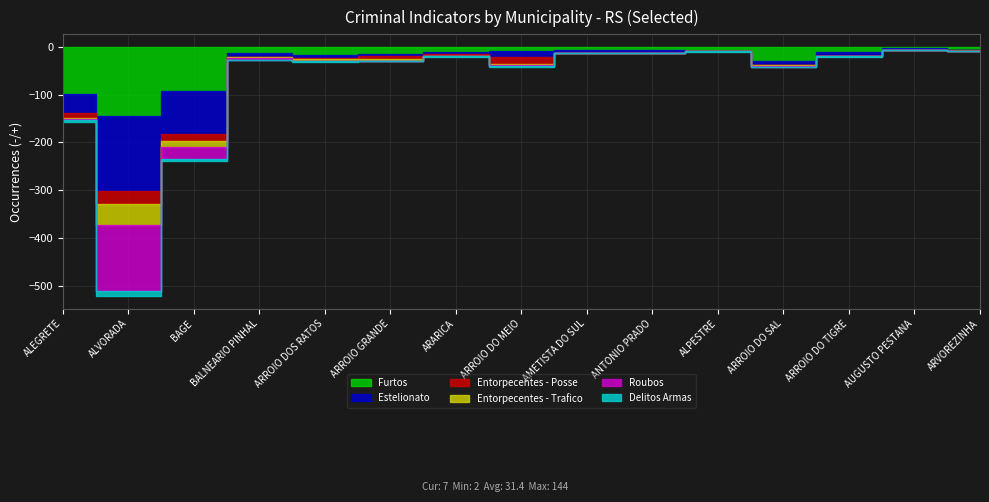

How many interior local peaks does the Roubos series have?

3